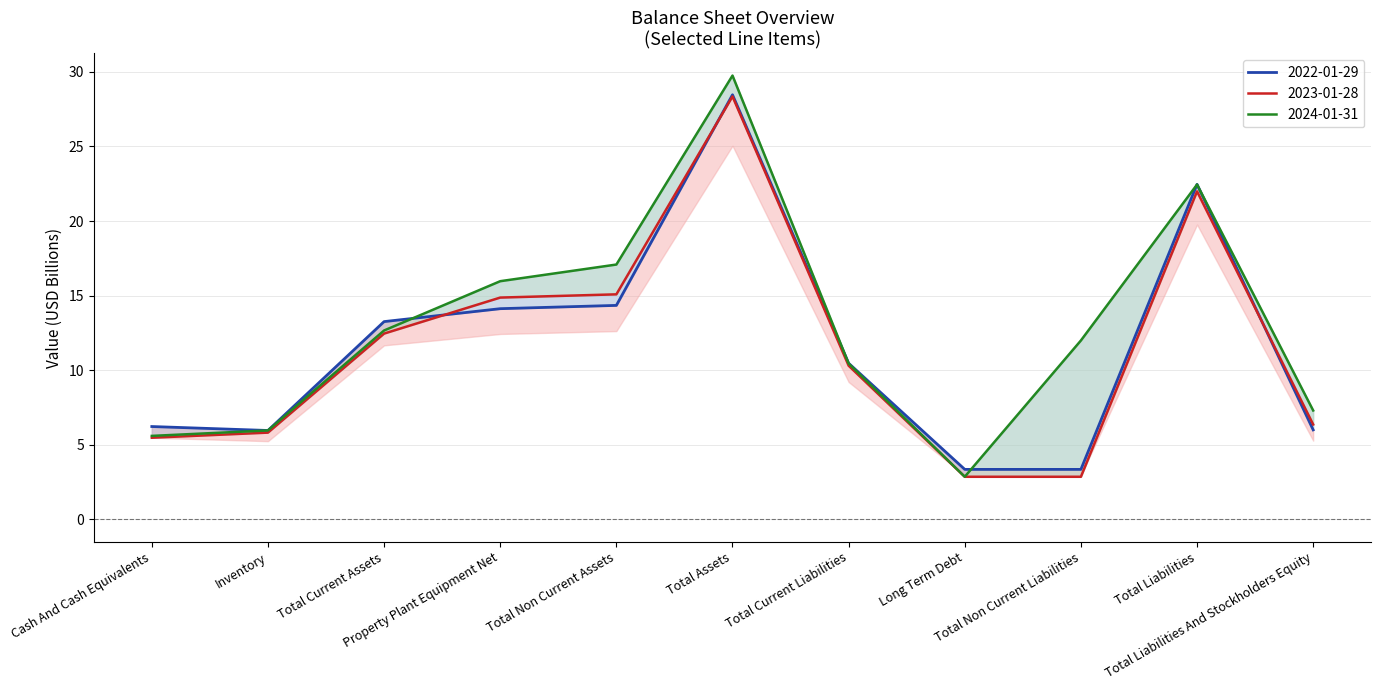

Reading right to left, list all the values displayed in this chart.

2022-01-29: Total Liabilities And Stockholders Equity=6.0	Total Liabilities=22.5	Total Non Current Liabilities=3.4	Long Term Debt=3.4	Total Current Liabilities=10.5	Total Assets=28.5	Total Non Current Assets=14.3	Property Plant Equipment Net=14.1	Total Current Assets=13.3	Inventory=6.0	Cash And Cash Equivalents=6.2
2023-01-28: Total Liabilities And Stockholders Equity=6.4	Total Liabilities=22.0	Total Non Current Liabilities=2.9	Long Term Debt=2.9	Total Current Liabilities=10.3	Total Assets=28.3	Total Non Current Assets=15.1	Property Plant Equipment Net=14.9	Total Current Assets=12.5	Inventory=5.8	Cash And Cash Equivalents=5.5
2024-01-31: Total Liabilities And Stockholders Equity=7.3	Total Liabilities=22.4	Total Non Current Liabilities=12.0	Long Term Debt=2.9	Total Current Liabilities=10.5	Total Assets=29.7	Total Non Current Assets=17.1	Property Plant Equipment Net=16.0	Total Current Assets=12.7	Inventory=6.0	Cash And Cash Equivalents=5.6